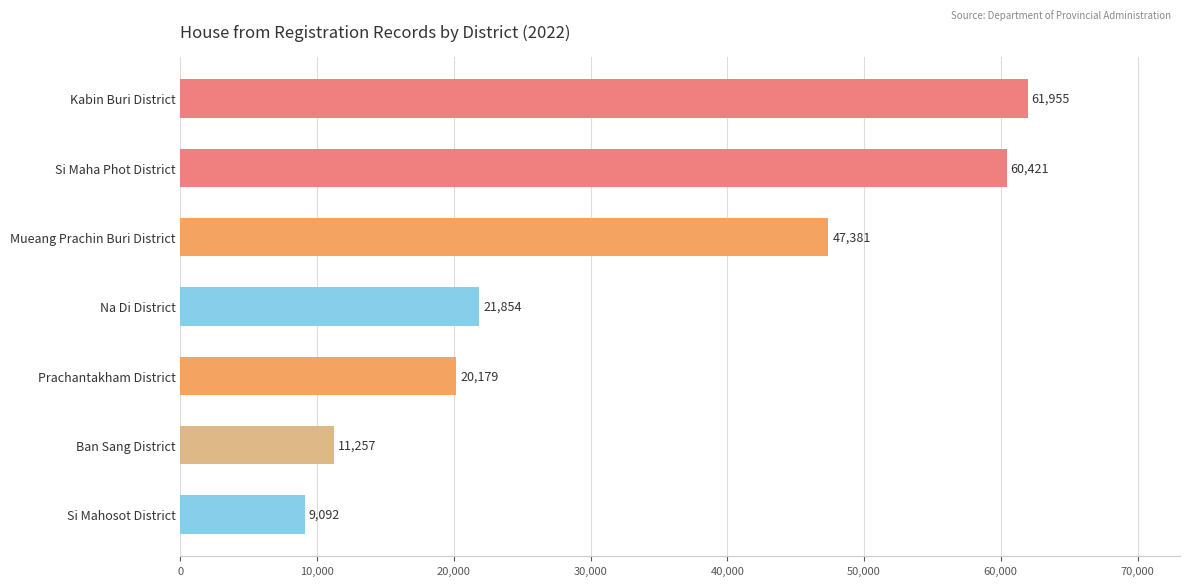

List the labels in order of value, largest first.

Kabin Buri District, Si Maha Phot District, Mueang Prachin Buri District, Na Di District, Prachantakham District, Ban Sang District, Si Mahosot District